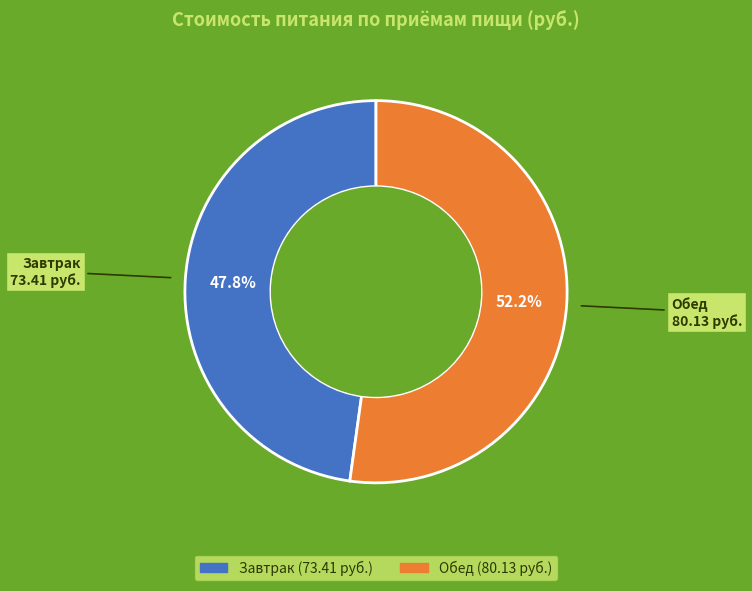

What percentage is NOT represented by Обед?

47.8%